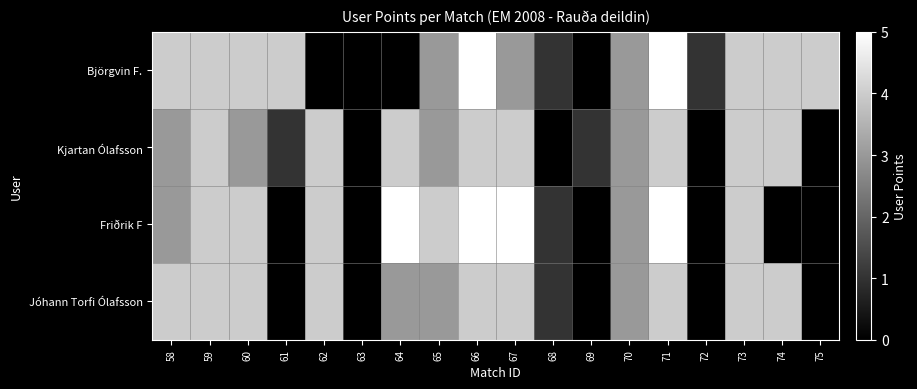

Reading left to right, extract all data points from this chart.

Björgvin F.: 58=4	59=4	60=4	61=4	62=0	63=0	64=0	65=3	66=5	67=3	68=1	69=0	70=3	71=5	72=1	73=4	74=4	75=4
Kjartan Ólafsson: 58=3	59=4	60=3	61=1	62=4	63=0	64=4	65=3	66=4	67=4	68=0	69=1	70=3	71=4	72=0	73=4	74=4	75=0
Friðrik F: 58=3	59=4	60=4	61=0	62=4	63=0	64=5	65=4	66=5	67=5	68=1	69=0	70=3	71=5	72=0	73=4	74=0	75=0
Jóhann Torfi Ólafsson: 58=4	59=4	60=4	61=0	62=4	63=0	64=3	65=3	66=4	67=4	68=1	69=0	70=3	71=4	72=0	73=4	74=4	75=0